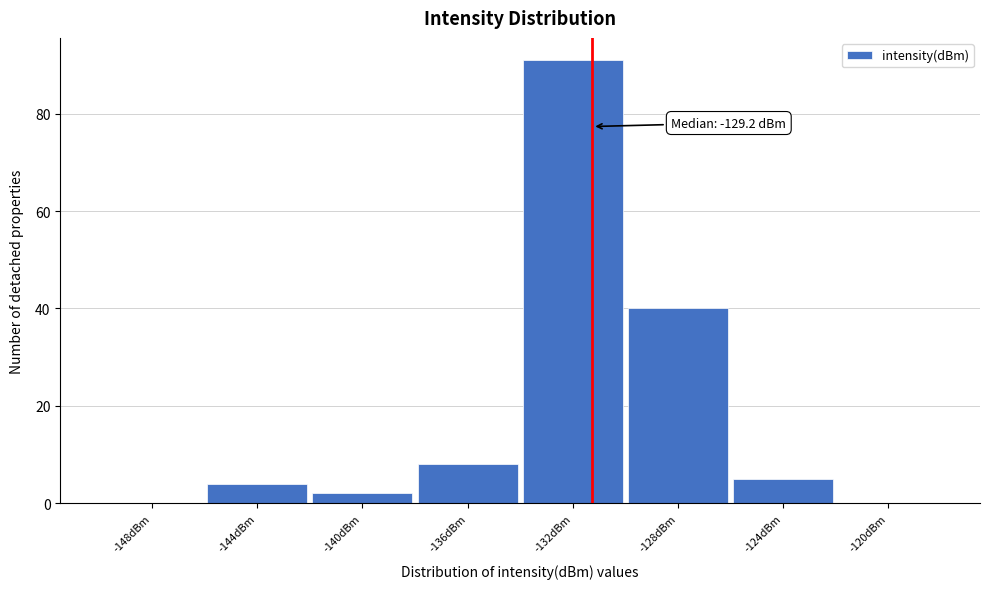

Reading right to left, list all the values displayed in this chart.

-120dBm=0	-124dBm=5	-128dBm=40	-132dBm=91	-136dBm=8	-140dBm=2	-144dBm=4	-148dBm=0